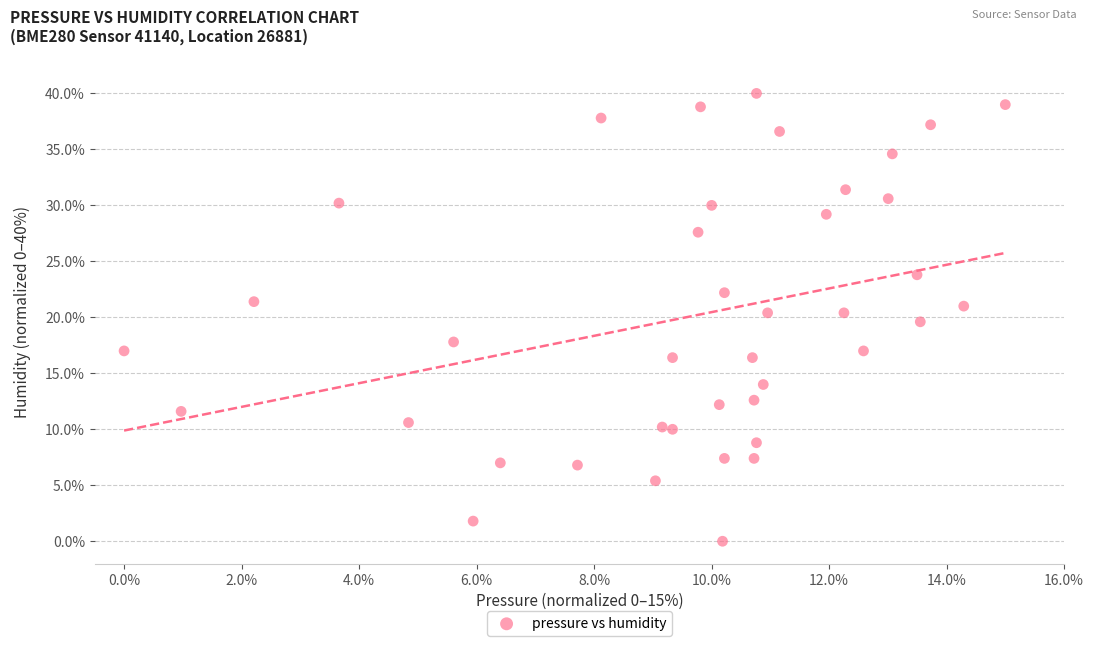

What is the range of X values (max minus min)?

15.0